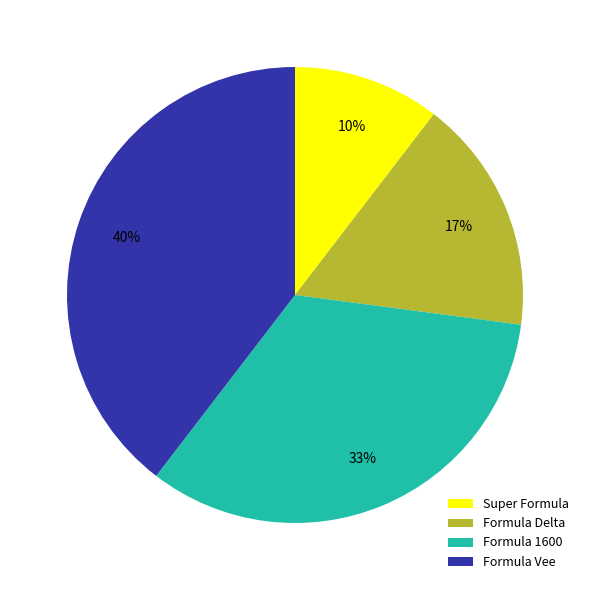

To the nearest percent, what is the average slice percentage?

25%